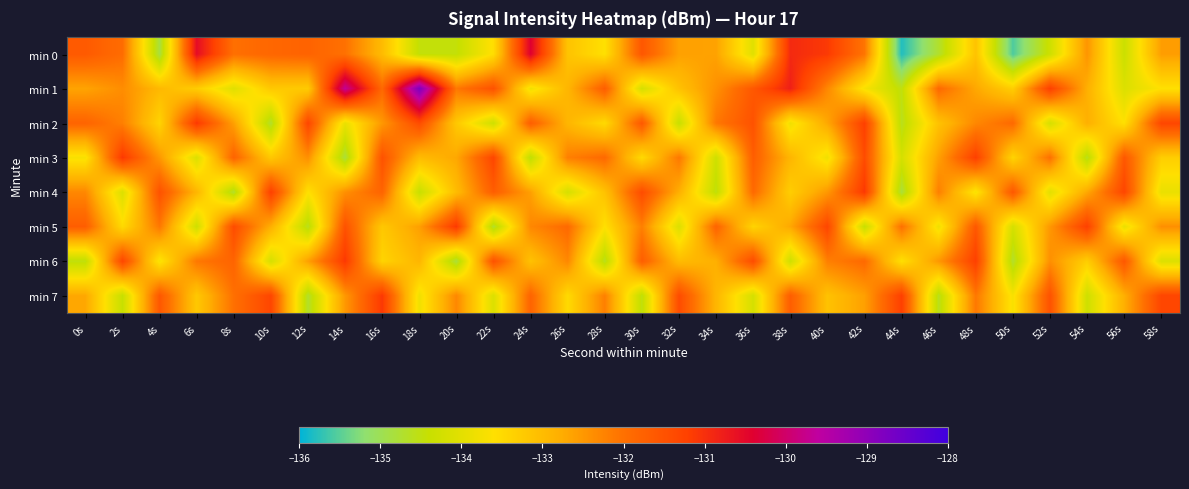

How many categories are shown in the chart?

30